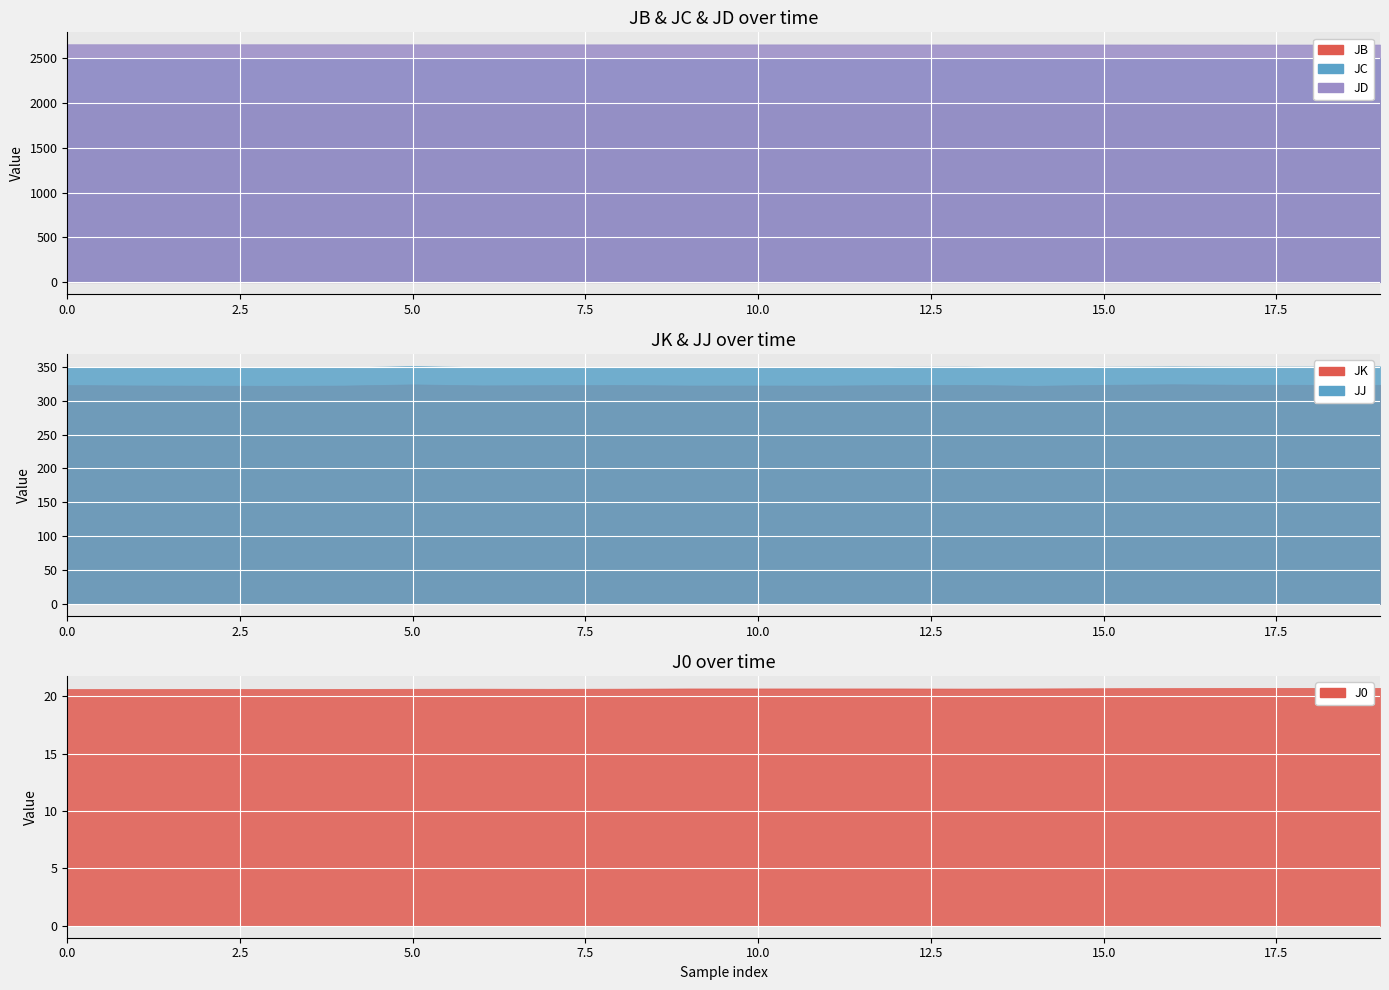

True or false: J0 and JJ intersect in this chart.

False